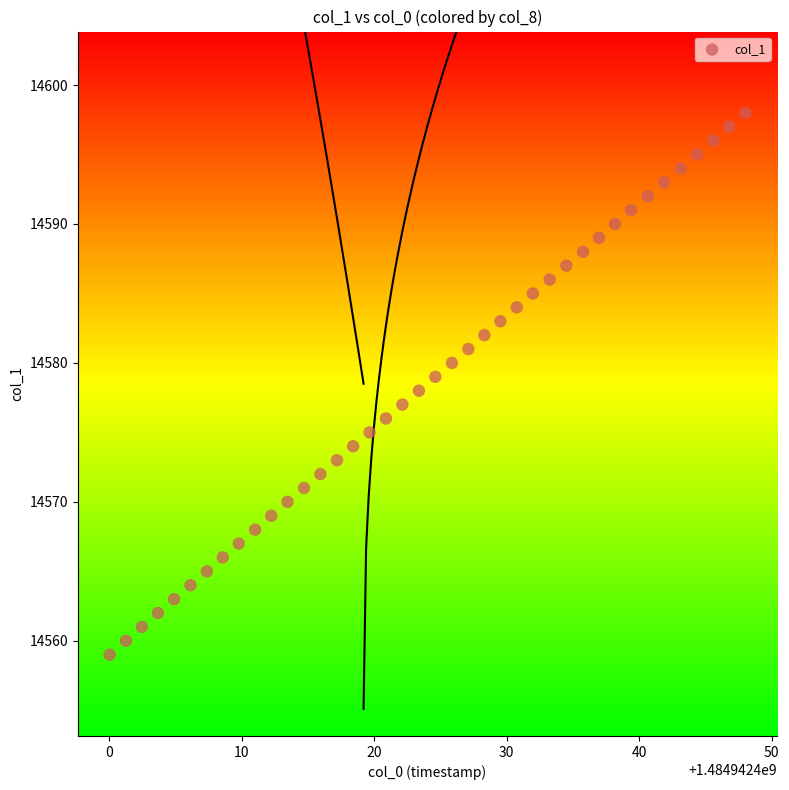

What is the range of Y values (max minus min)?

39